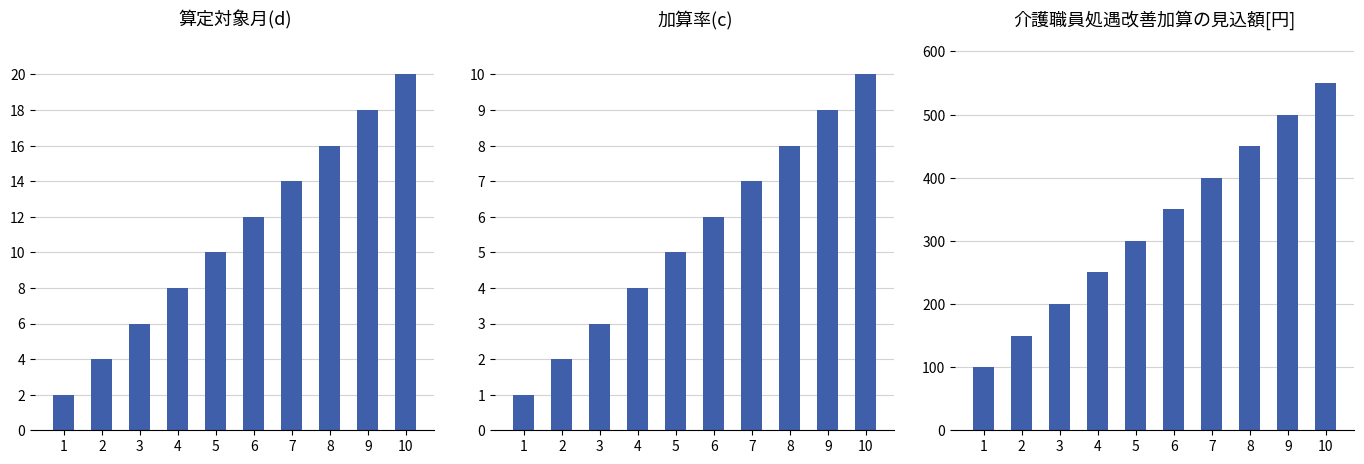

How many data points does each series have?

10